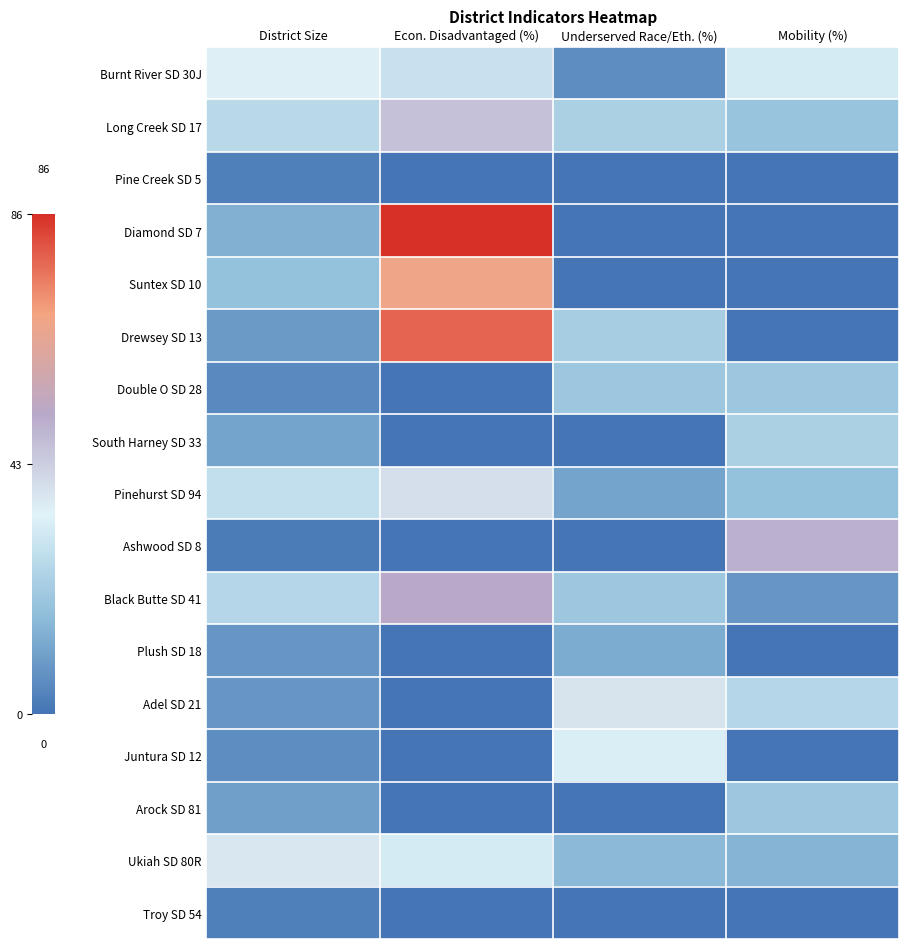

Count the number of data series in this chart.

17